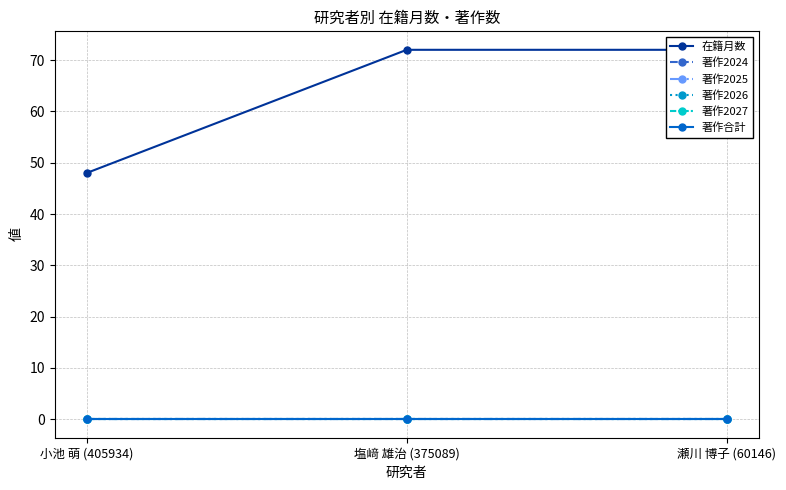

Reading left to right, list all the values displayed in this chart.

在籍月数: 小池 萌 (405934)=48	塩﨑 雄治 (375089)=72	瀬川 博子 (60146)=72
著作2024: 小池 萌 (405934)=0	塩﨑 雄治 (375089)=0	瀬川 博子 (60146)=0
著作2025: 小池 萌 (405934)=0	塩﨑 雄治 (375089)=0	瀬川 博子 (60146)=0
著作2026: 小池 萌 (405934)=0	塩﨑 雄治 (375089)=0	瀬川 博子 (60146)=0
著作2027: 小池 萌 (405934)=0	塩﨑 雄治 (375089)=0	瀬川 博子 (60146)=0
著作合計: 小池 萌 (405934)=0	塩﨑 雄治 (375089)=0	瀬川 博子 (60146)=0